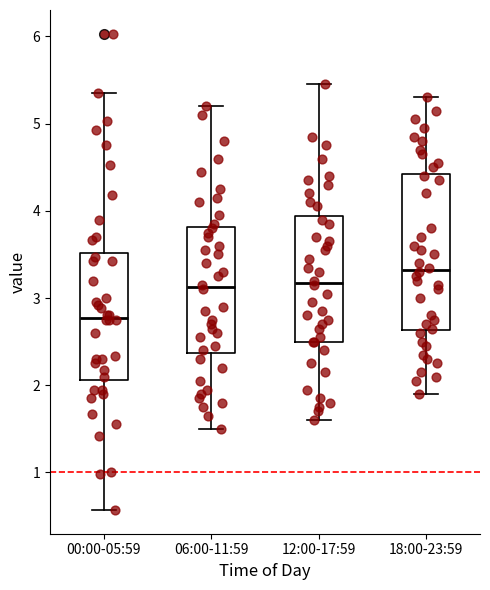

Reading left to right, read every box against the y-axis: the position of its median line, the range the box covers, and the ends of its whiskers. The values are not printed on the chart, so give them approximately, as read against the axis.

00:00-05:59: median 2.8, box 2.1 to 3.5, whiskers 0.6 to 5.4
06:00-11:59: median 3.1, box 2.4 to 3.8, whiskers 1.5 to 5.2
12:00-17:59: median 3.2, box 2.5 to 3.9, whiskers 1.6 to 5.5
18:00-23:59: median 3.3, box 2.6 to 4.4, whiskers 1.9 to 5.3